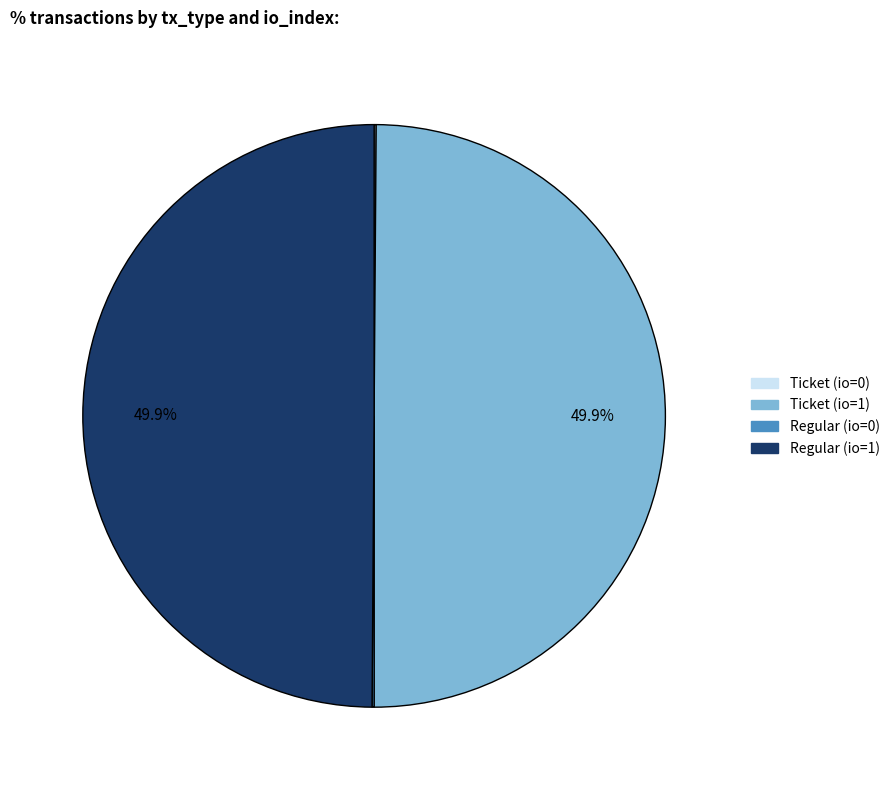

How many segments does this pie chart have?

4